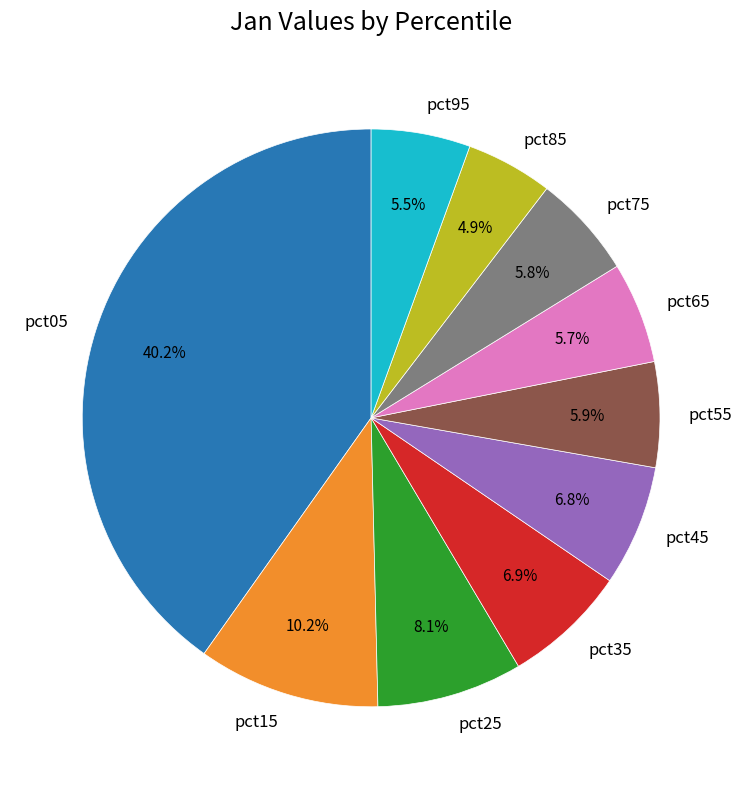

To the nearest percent, what is the combined percentage of pct95 and pct15?

16%